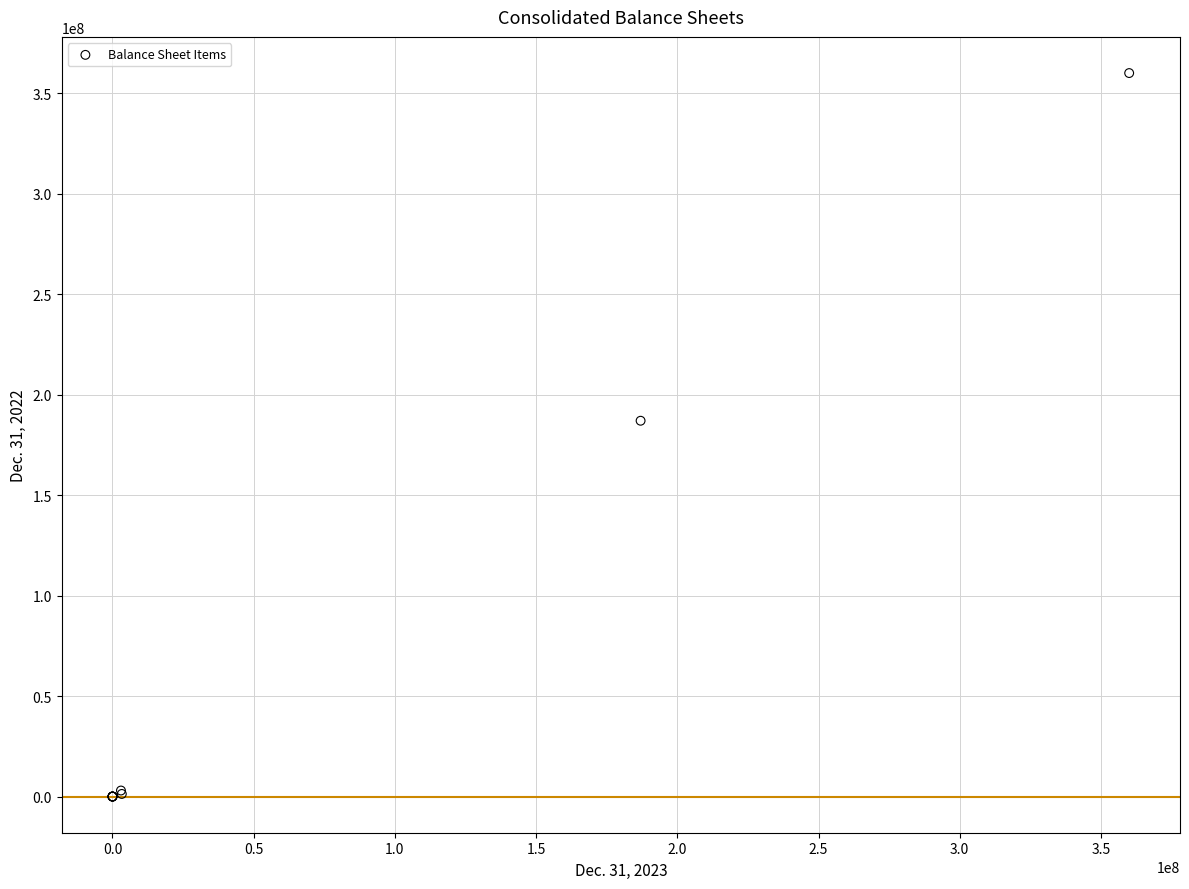

What Y value in the scatter plot is closest to 180000000?

187000000.0